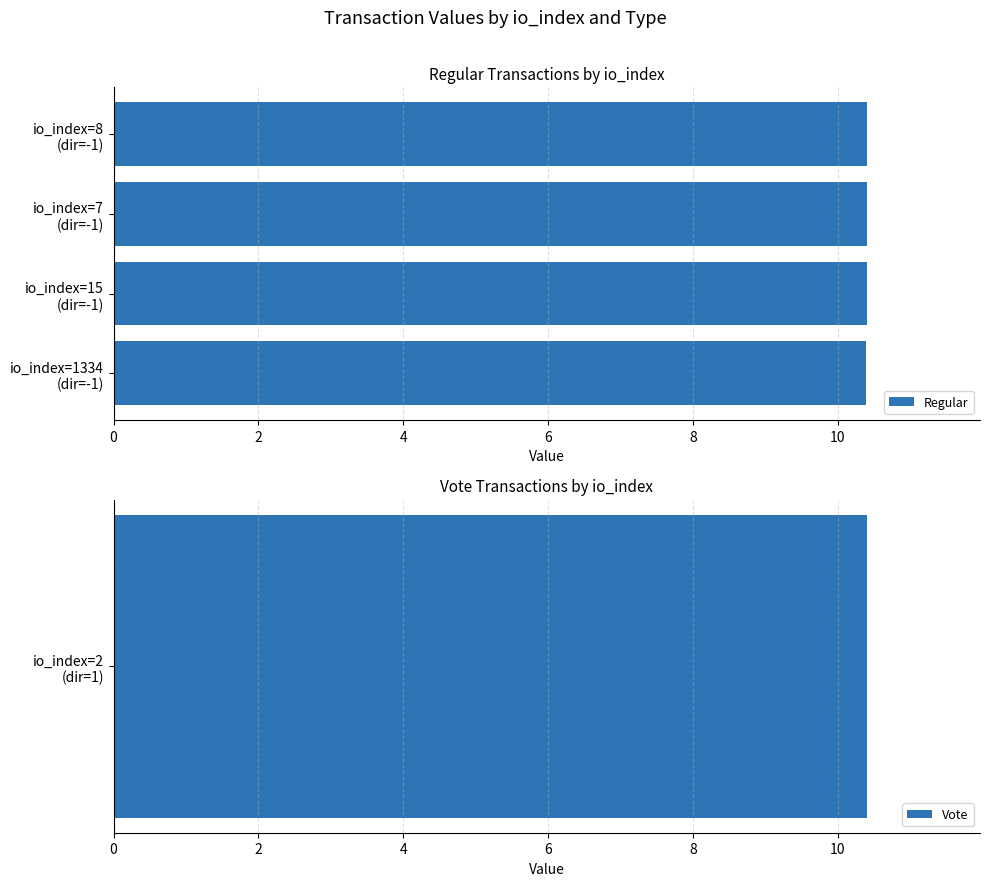

What is the maximum value for Regular?

10.4